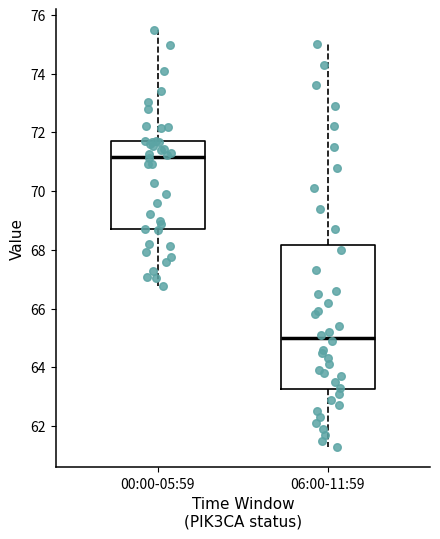

Reading left to right, transcribe this box plot: for each box, give where its median line is, the range the box spans, and where its two whiskers end, as read against the y-axis. The values are not printed on the chart, so give them approximately, as read against the axis.

00:00-05:59: median 71.2, box 68.8 to 71.8, whiskers 66.8 to 75.4
06:00-11:59: median 65.0, box 63.2 to 68.2, whiskers 61.4 to 75.0